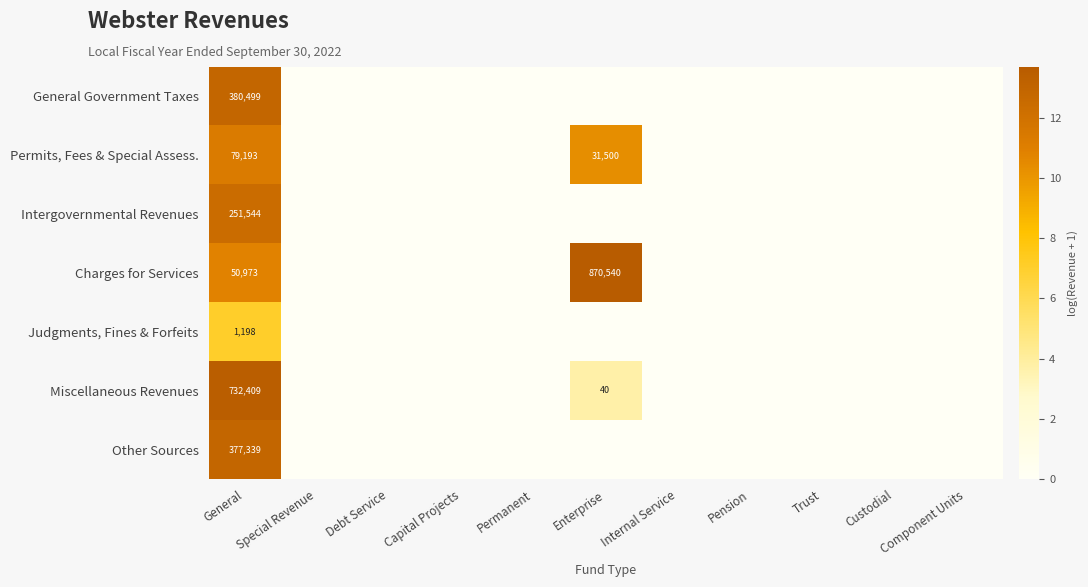

The Intergovernmental Revenues series shows 251544 at General. True or false?

True